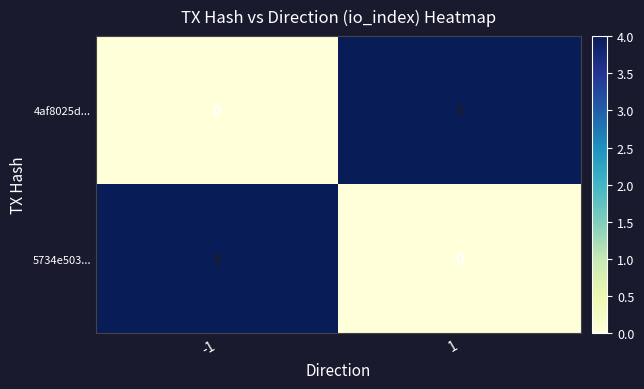

At 1, list the series in order from largest to smallest.

4af8025d..., 5734e503...